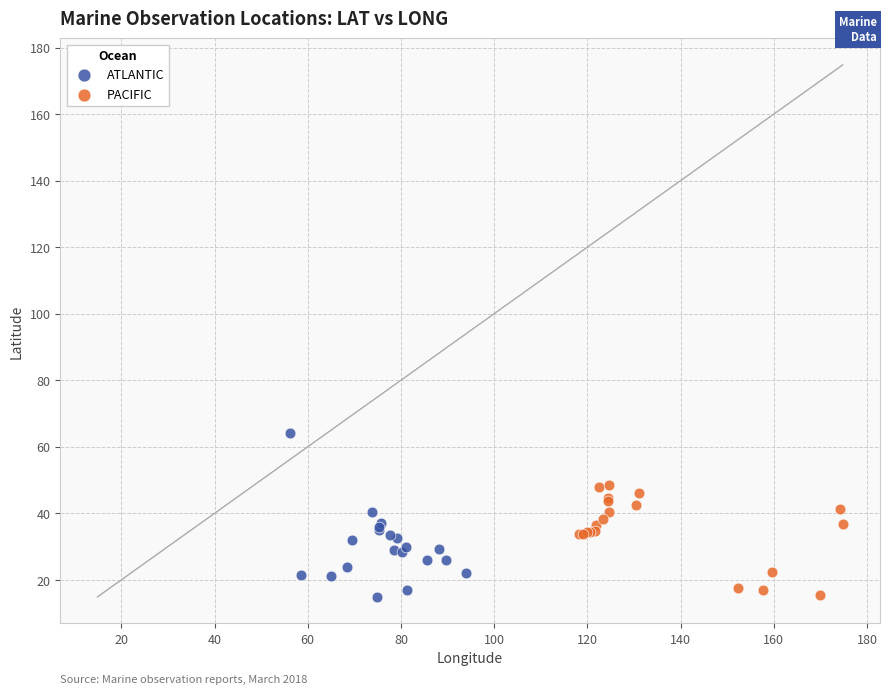

Which series has the largest Y range (max minus min)?

ATLANTIC